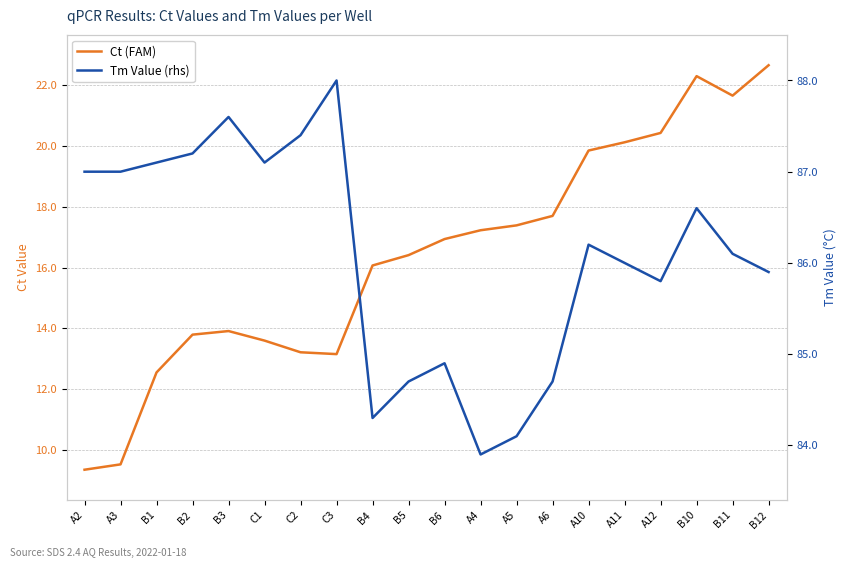

What is the label of the 16th point from the left?

A11